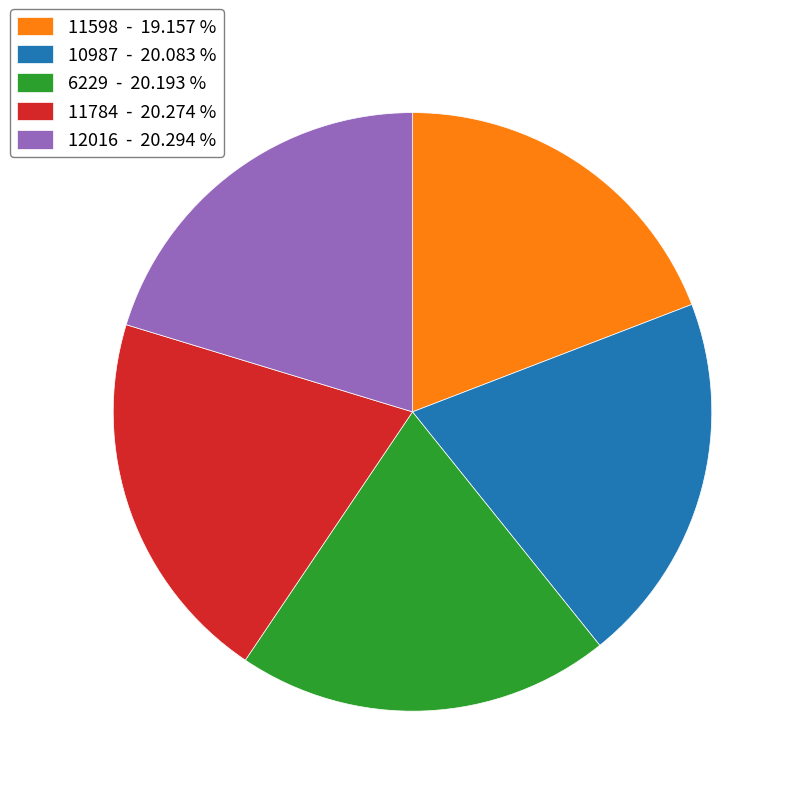

True or false: 11784 accounts for 12% of the total.

False